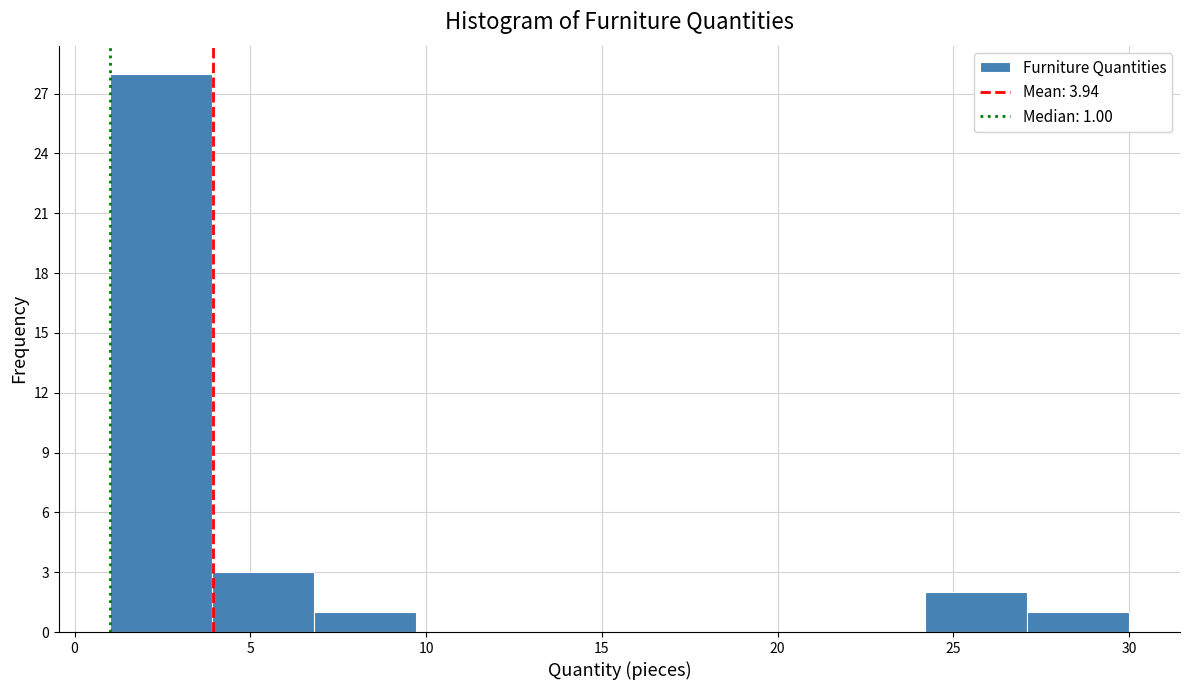

Over which range of the x-axis is the bar tallest?

1.0 to 3.9